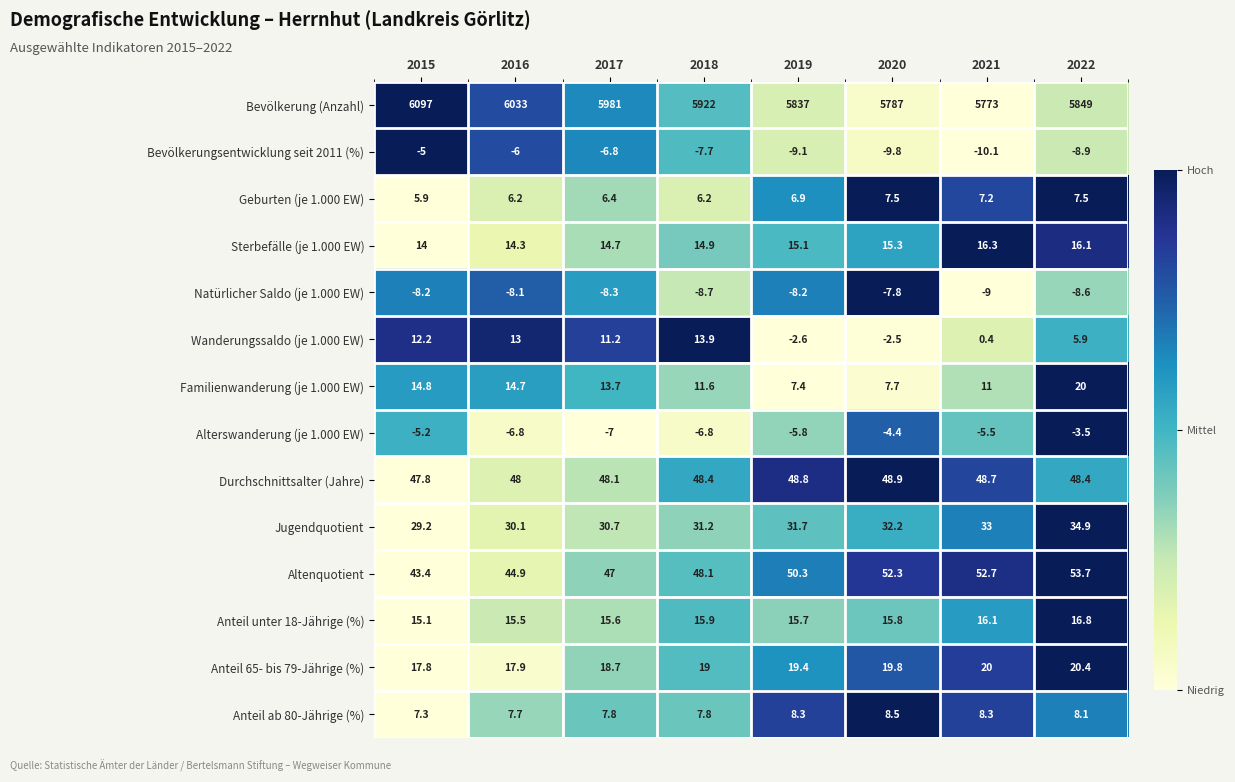

Which category has the lowest value across all series?

2021